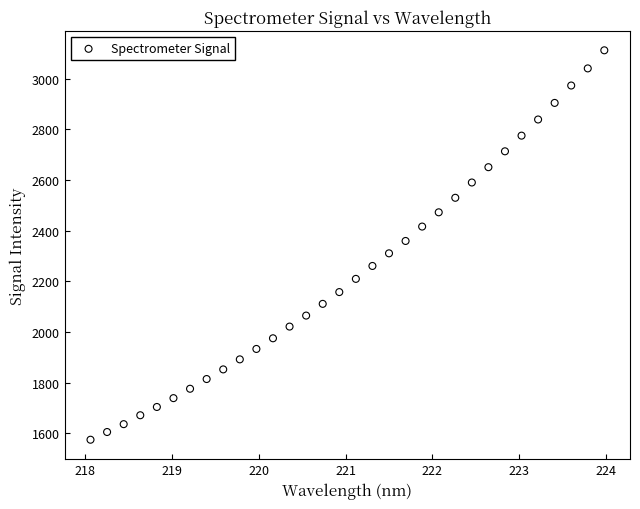

What is the range of X values (max minus min)?

5.9